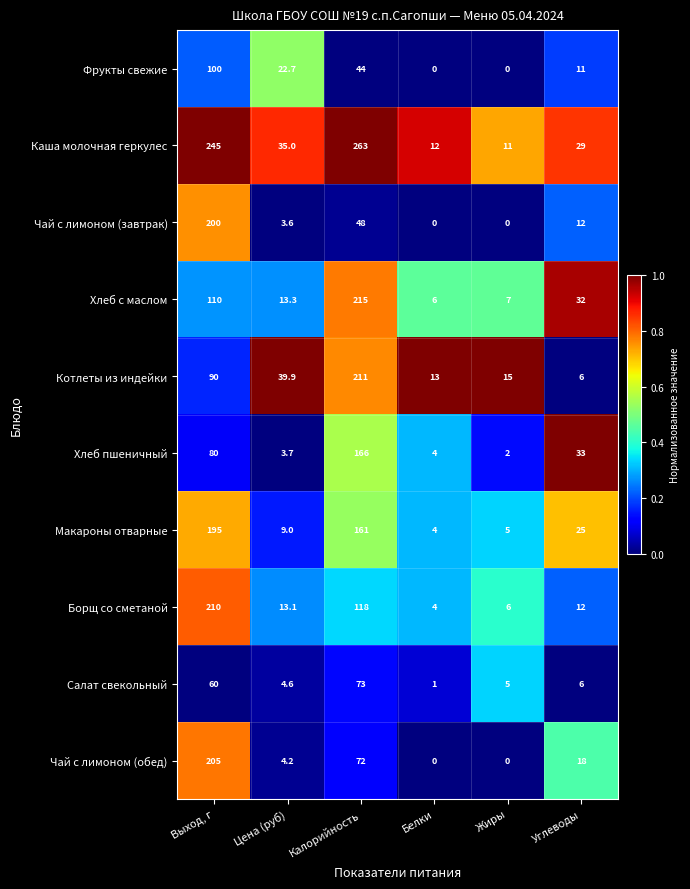

Which series changed the most between Выход, г and Углеводы?

Каша молочная геркулес